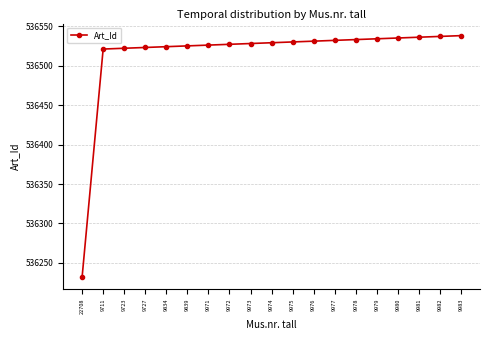

The chart shows a value of 781538 at 9723. True or false?

False